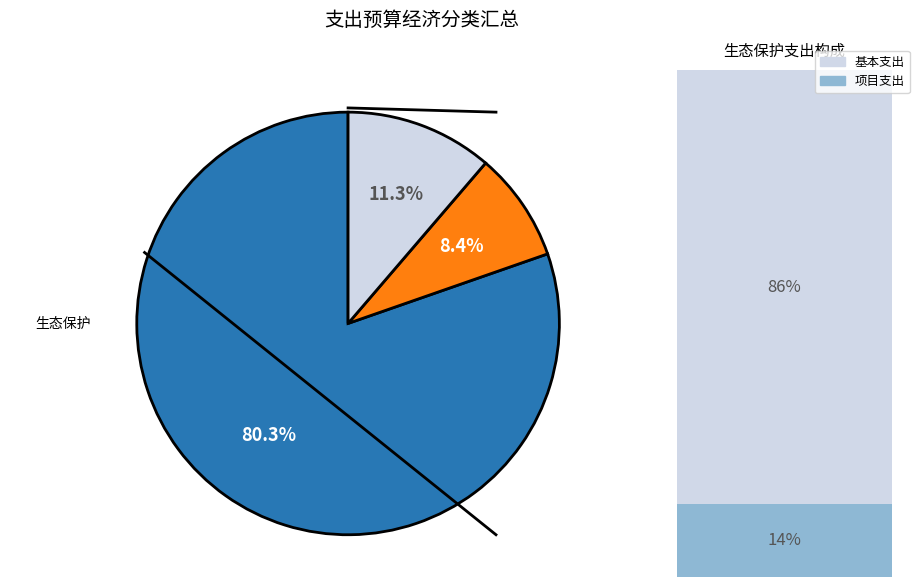

True or false: 事业单位离退休 accounts for 11% of the total.

False